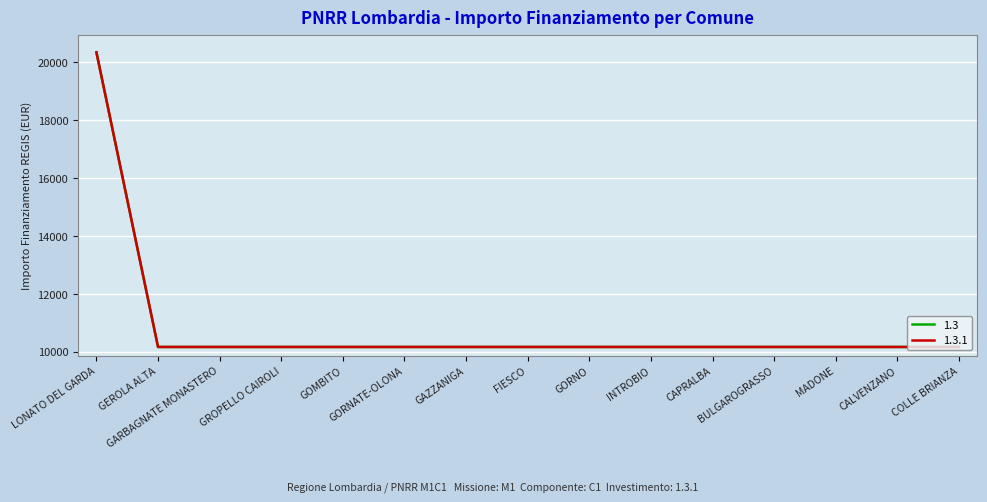

What is the value of the 1.3 point at the 15th from the left?

10172